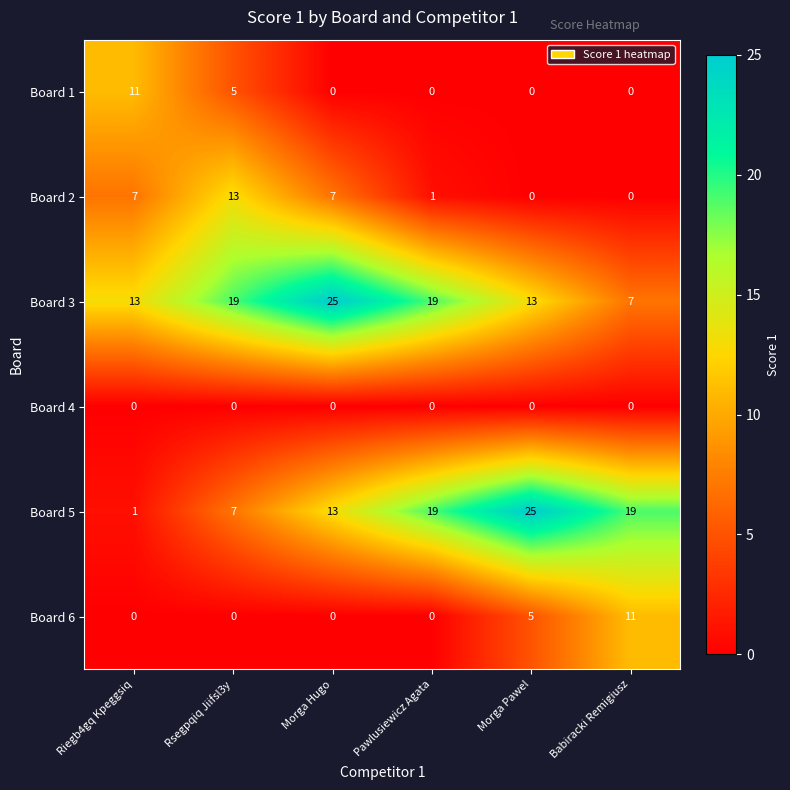

Which category has the highest value in the Board 6 series?

Babiracki Remigiusz